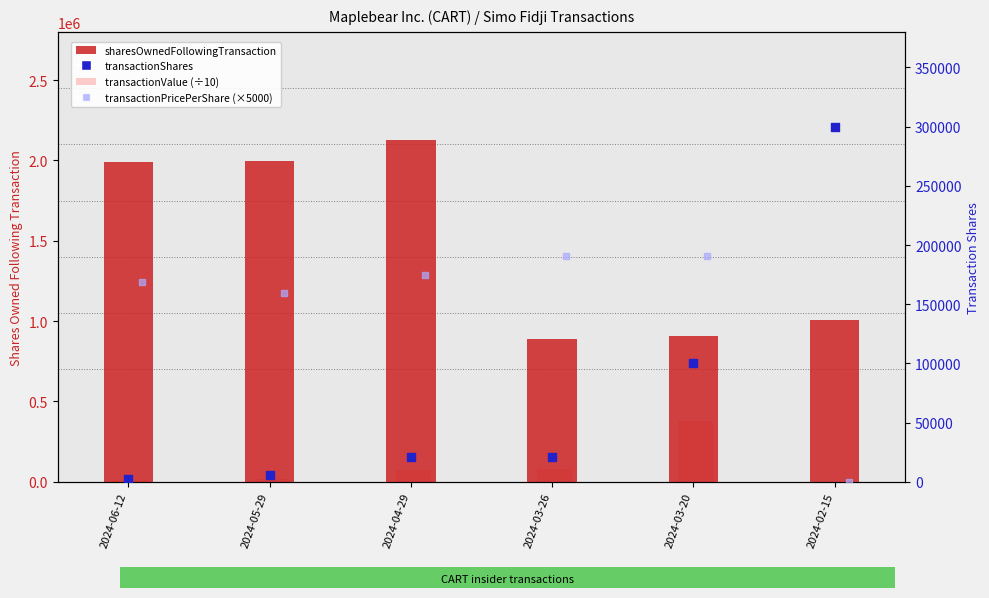

Which series contains the lowest Y value?

transactionValue (÷10)